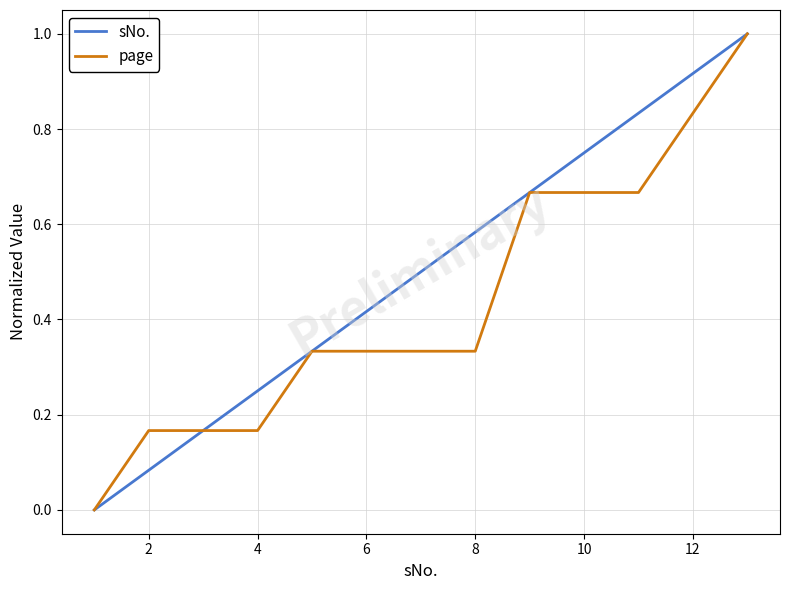

Which series has the largest total across all categories?

sNo.